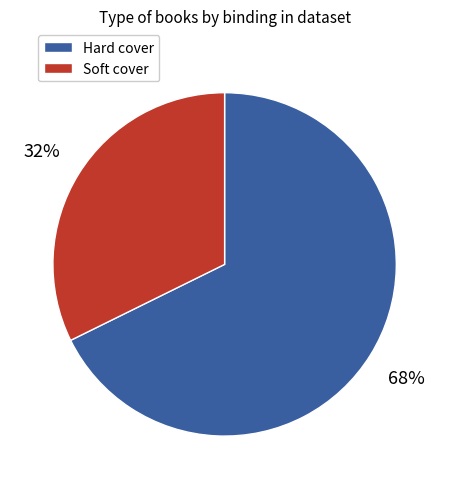

To the nearest percent, what is the average slice percentage?

50%